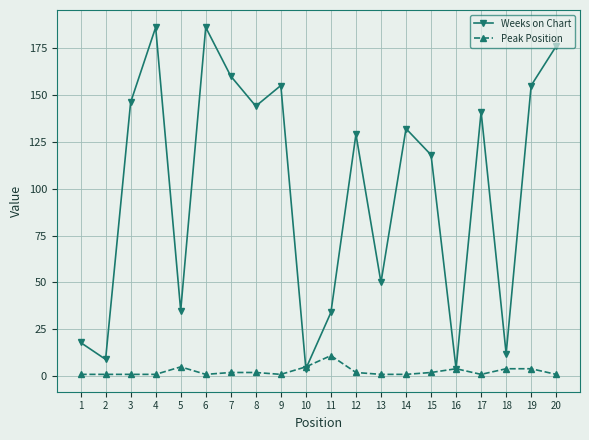

How many values in the Peak Position series are below 2?

10